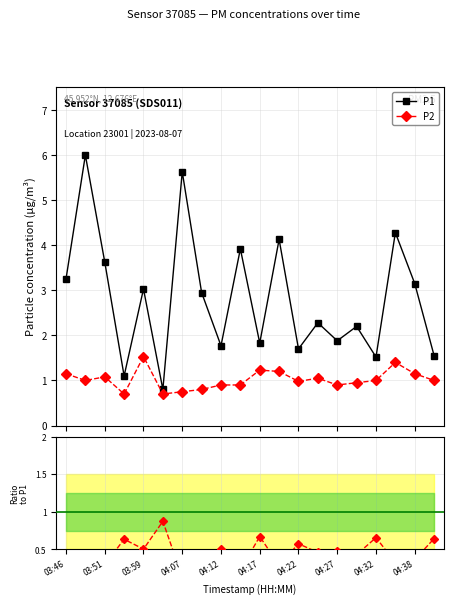

How many lines are shown in the chart?

2